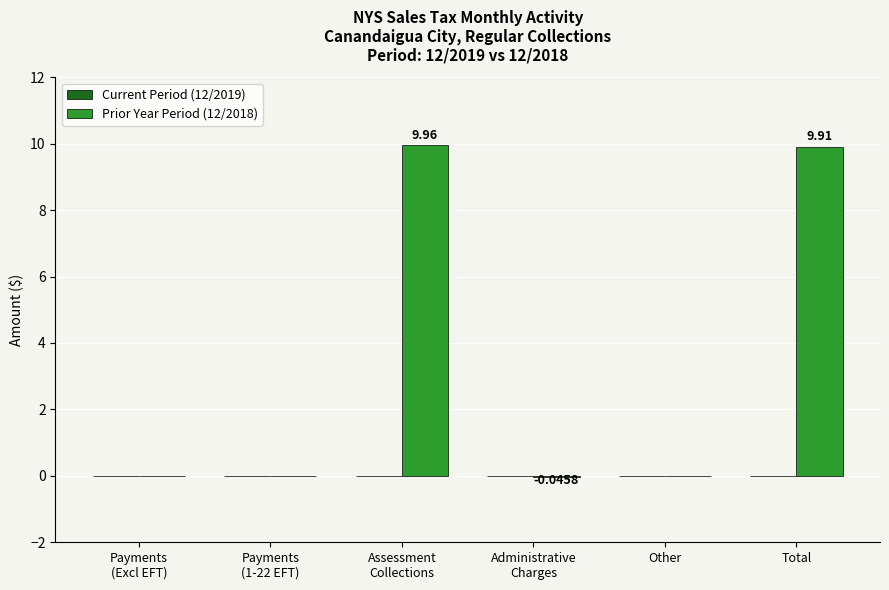

Are the bars horizontal?

No